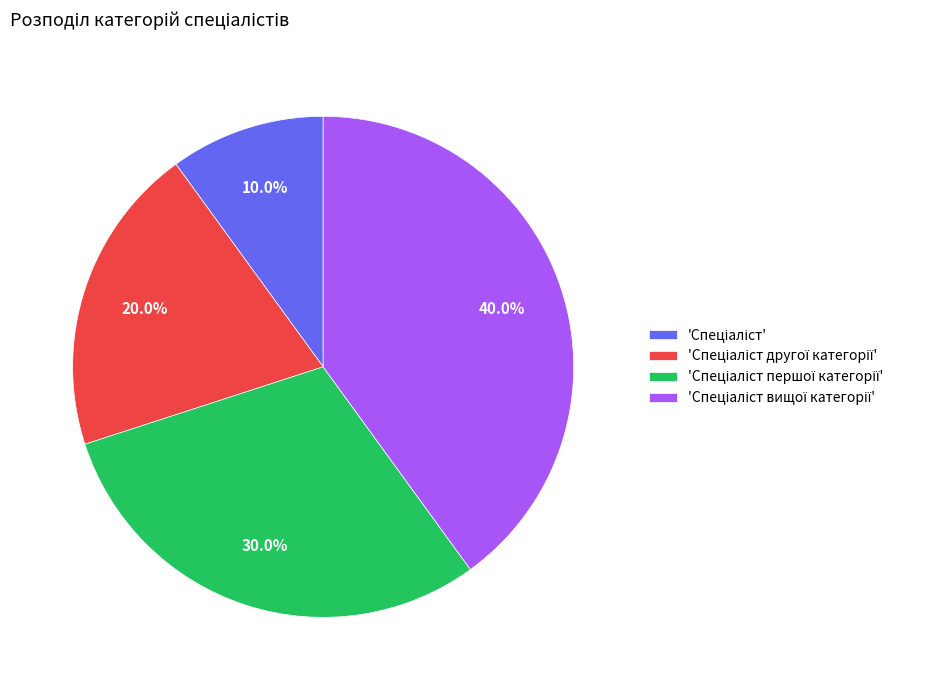

Is there a majority slice in this chart?

No